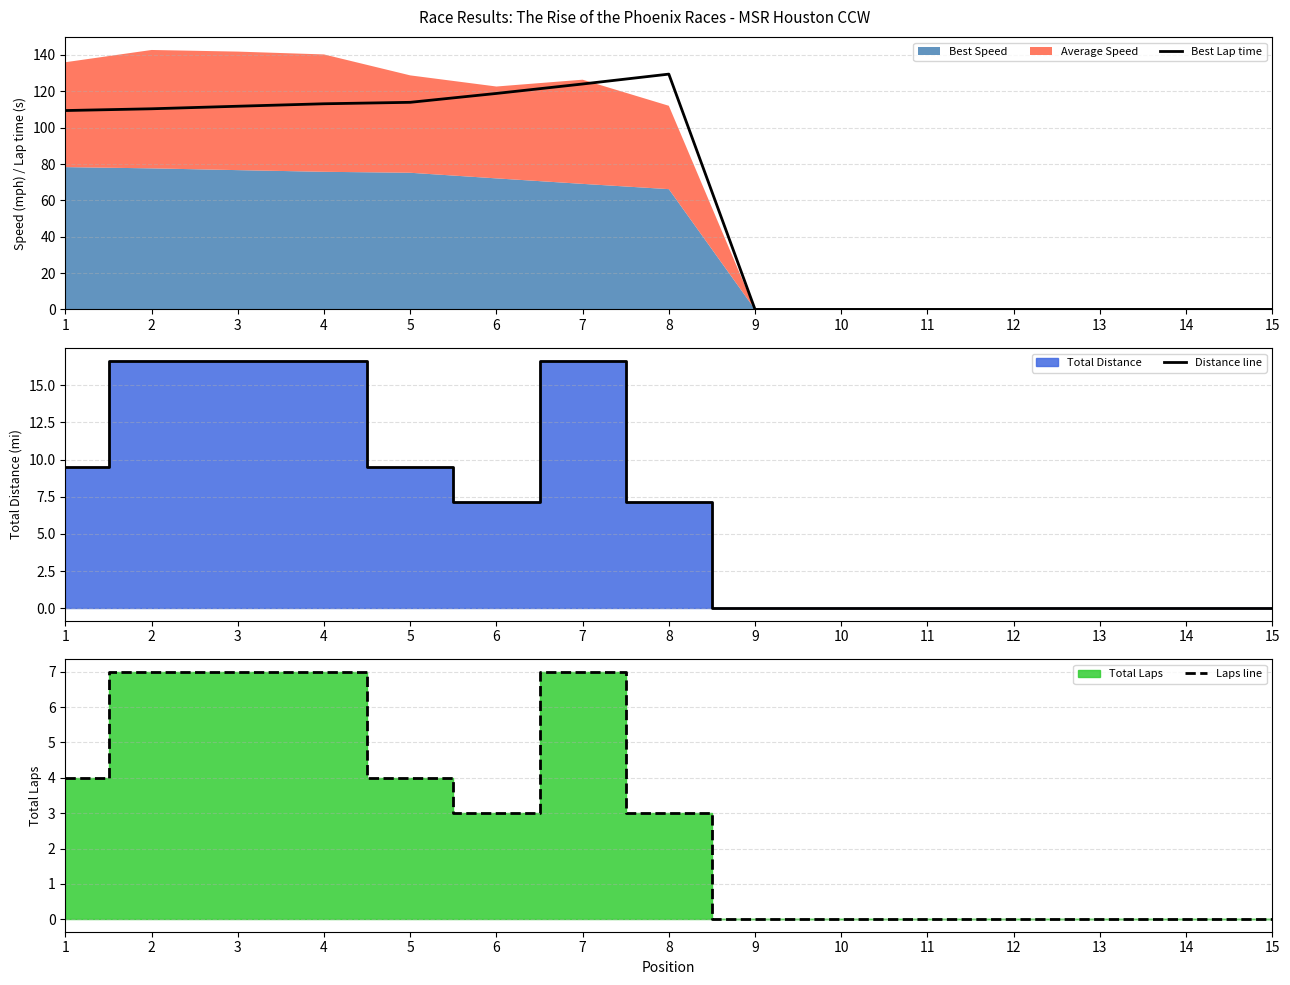

True or false: Best Lap time has more than 0 points higher than both neighbors.

True